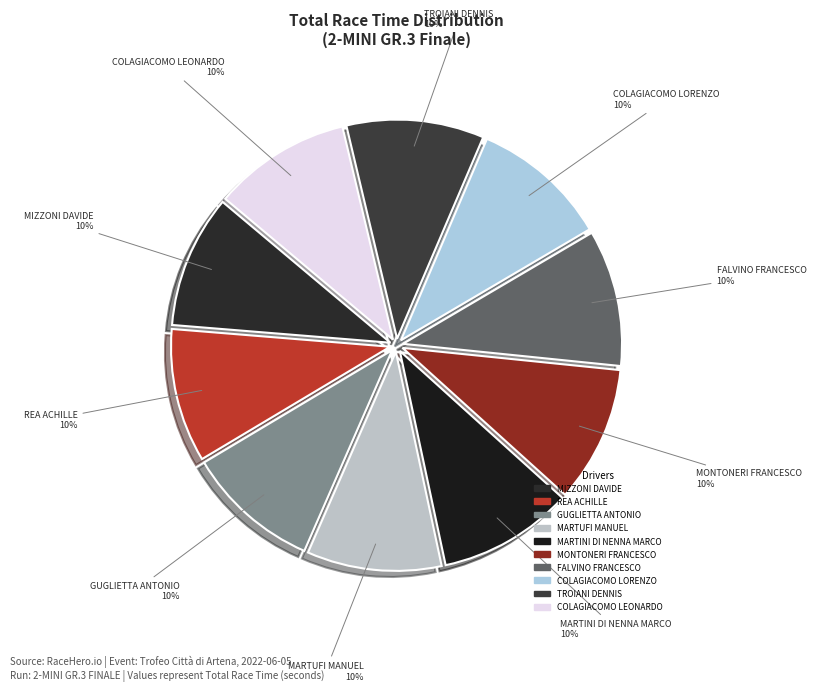

To the nearest percent, what is the average slice percentage?

10%